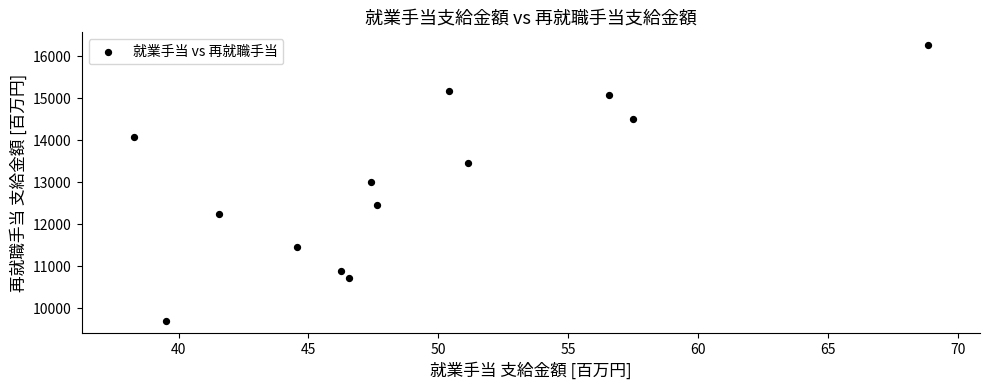

What is the range of X values (max minus min)?

30.6